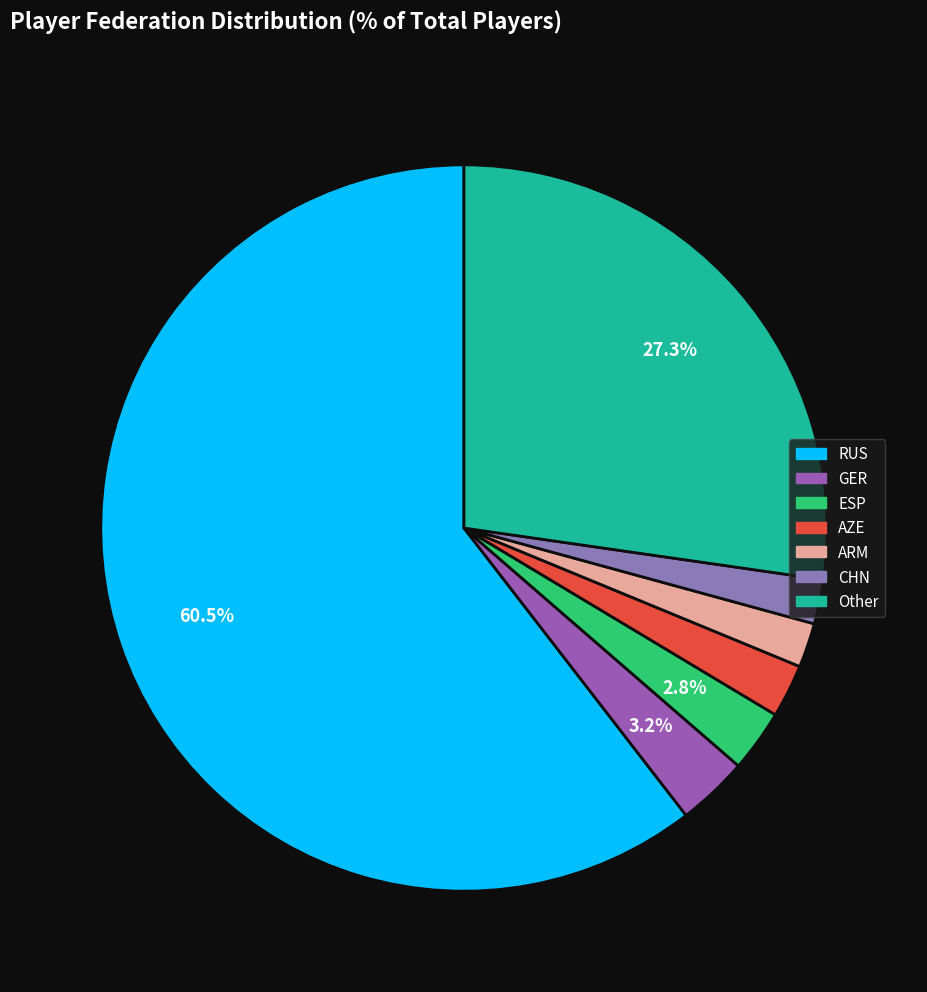

Count the number of slices in the pie.

7